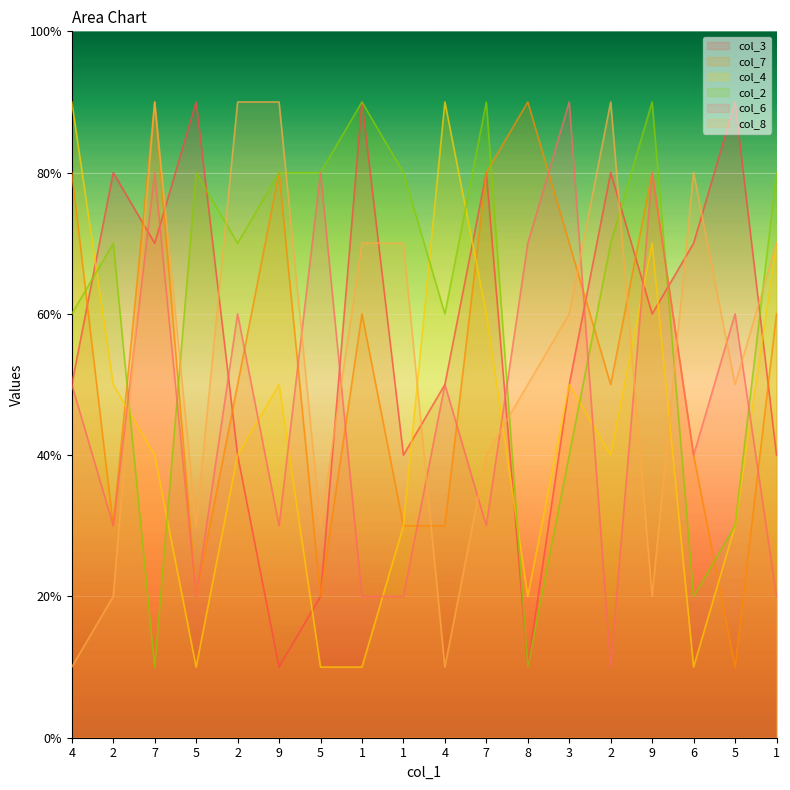

What is the difference between the second highest and second lowest values in the col_6 series?

6